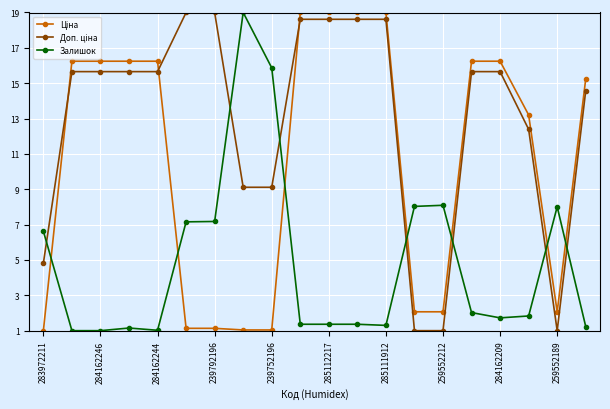

What is the sum of all Залишок values?

96.3